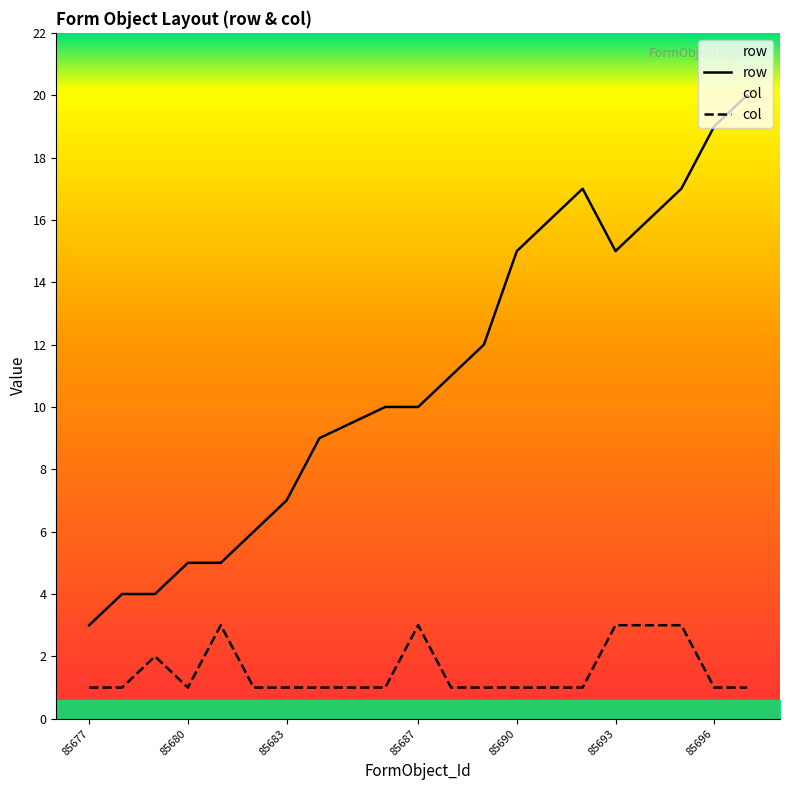

True or false: row and col intersect in this chart.

False